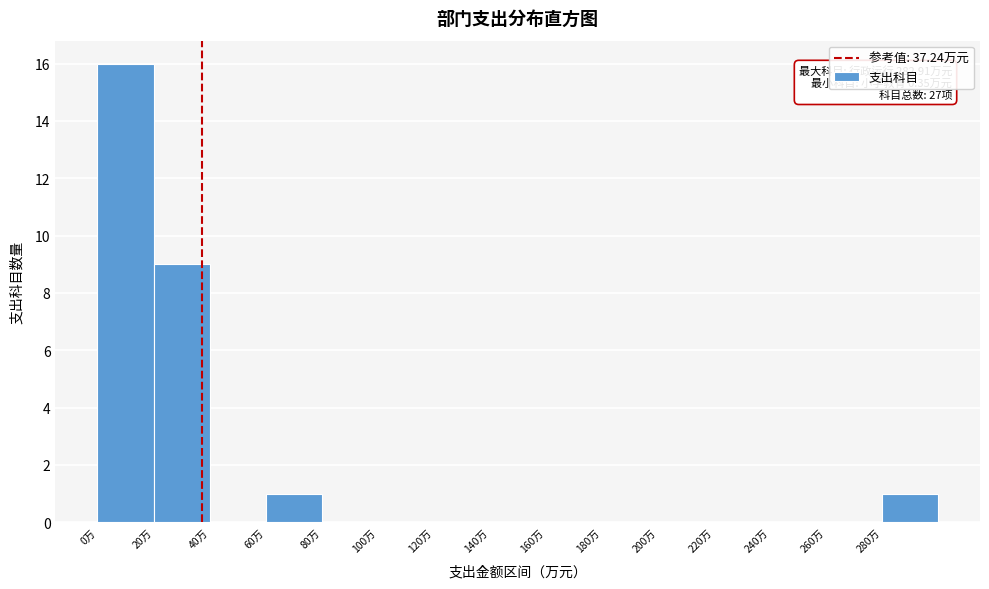

Which range on the x-axis has the tallest bar?

0 to 20